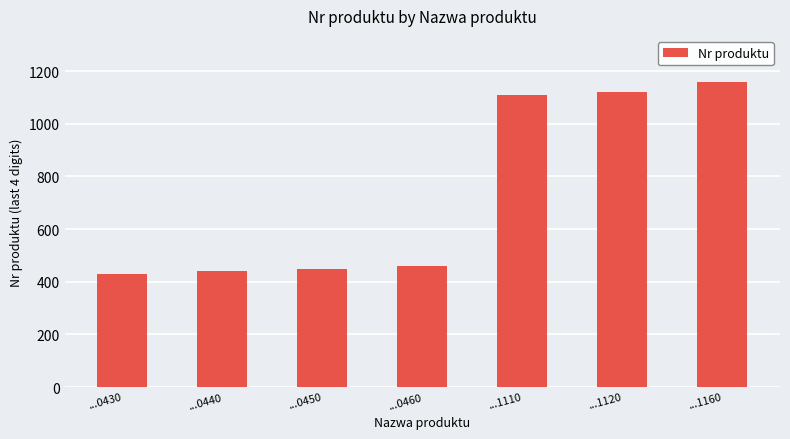

True or false: the data shows 1708 at ...1110.

False